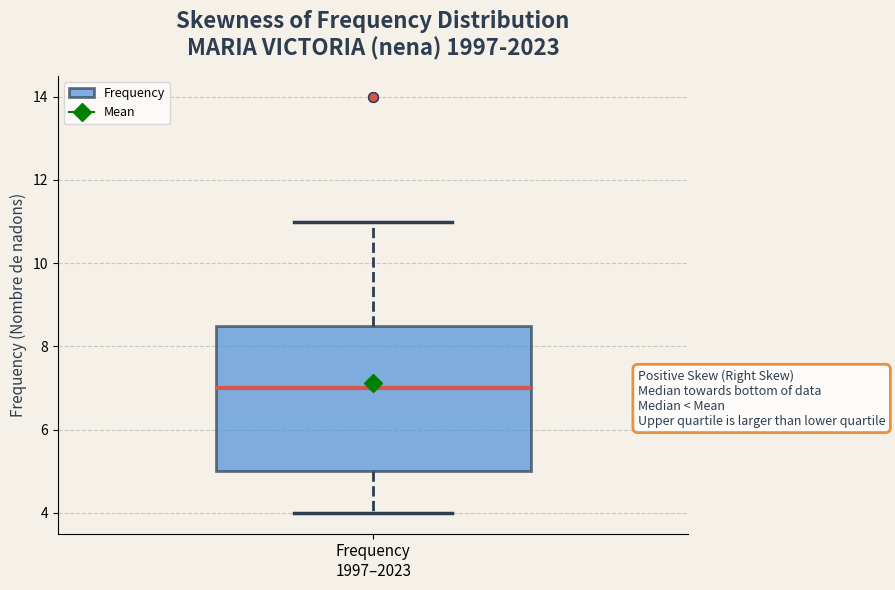

Transcribe this box plot: give where the median line is, the range the box spans, and where the two whiskers end, as read against the y-axis. The values are not printed on the chart, so give them approximately, as read against the axis.

median 7.0, box 5.0 to 8.6, whiskers 4.0 to 11.0